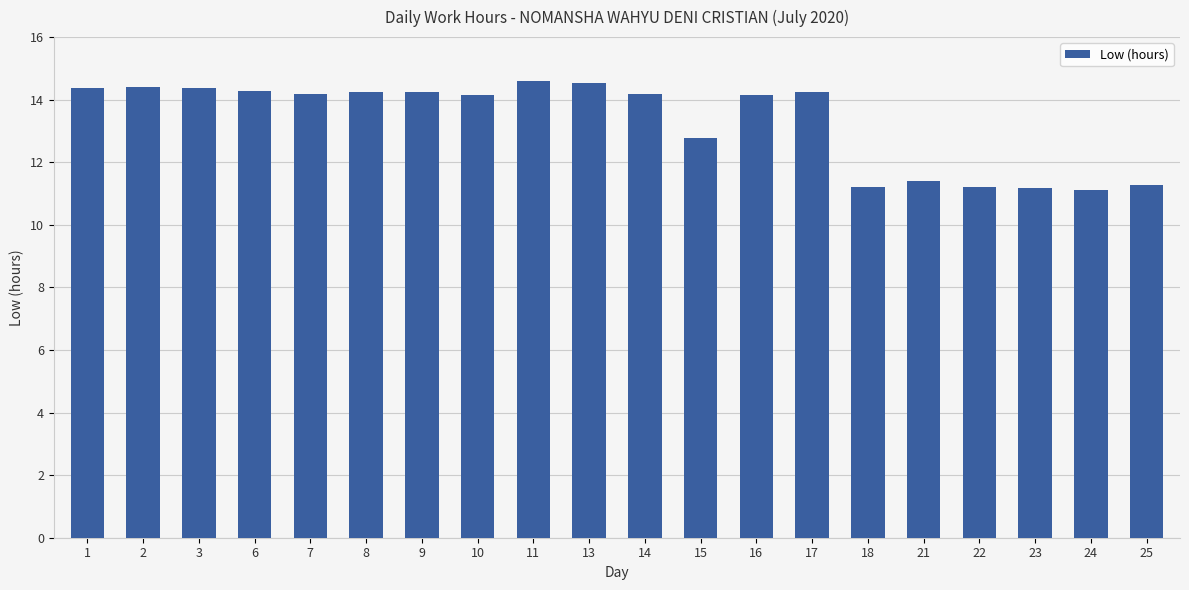

What is the difference between the maximum and minimum values?

3.5